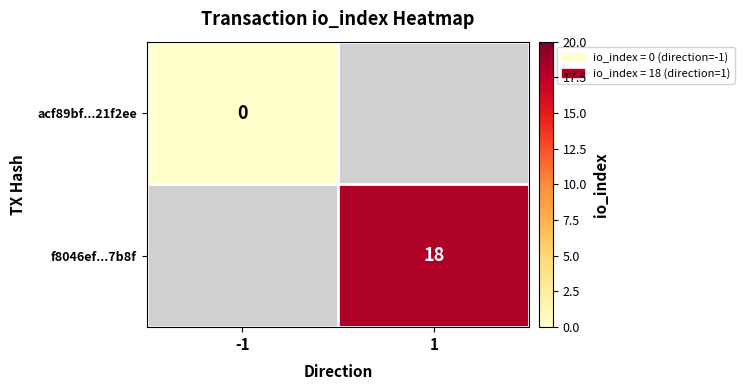

Is it true that f8046ef...7b8f equals 4 at 1?

False